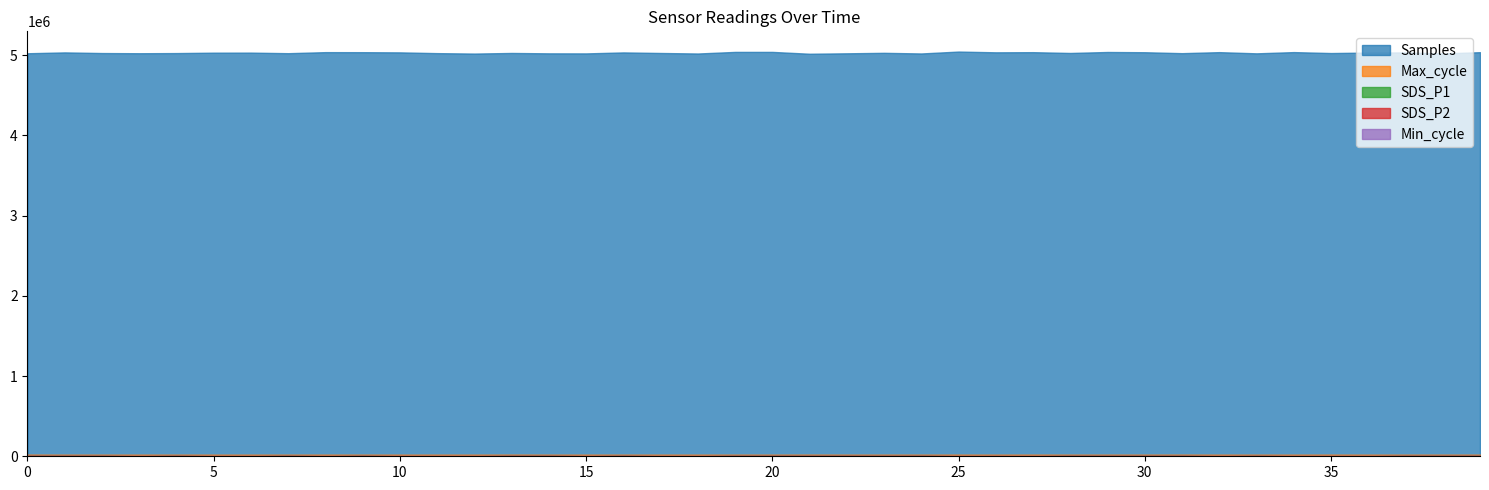

What are all the series names shown in the legend?

Samples, Max_cycle, Min_cycle, SDS_P1, SDS_P2